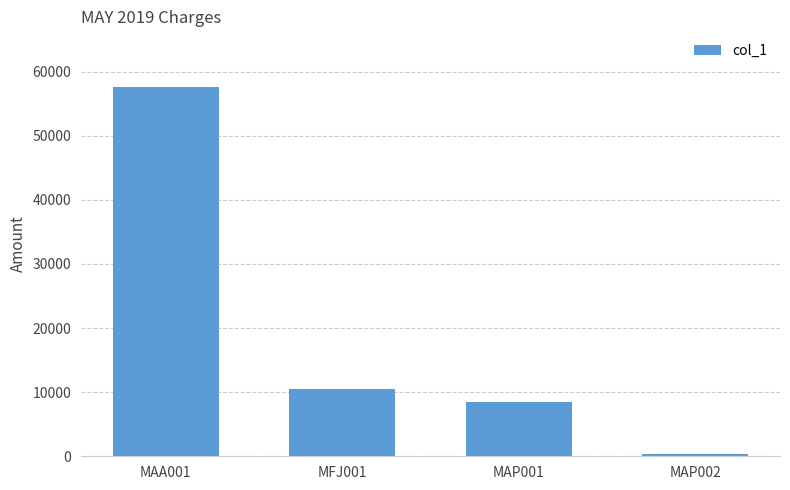

List the labels in order of value, largest first.

MAA001, MFJ001, MAP001, MAP002